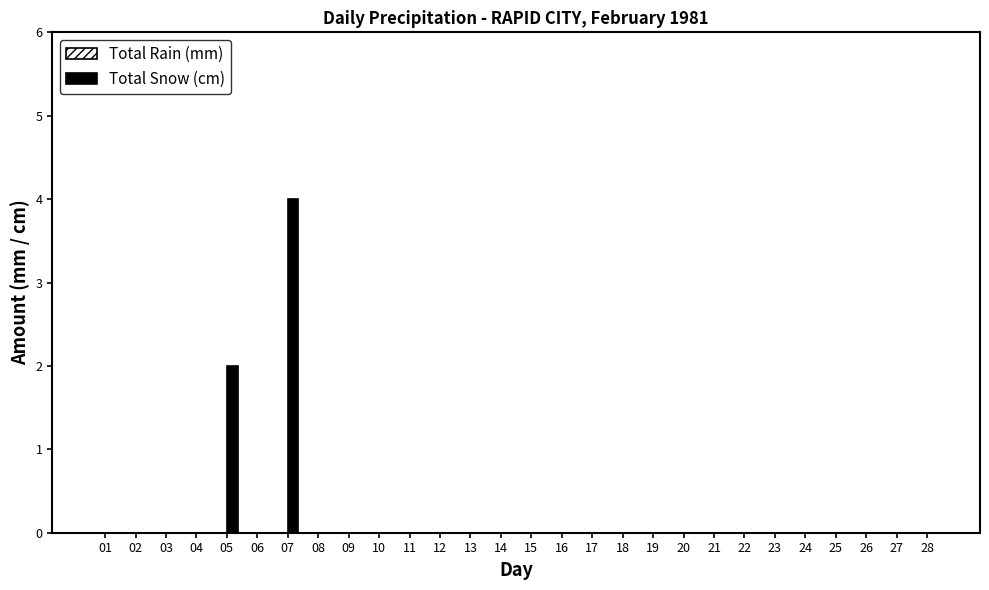

What is the sum of all values?

6